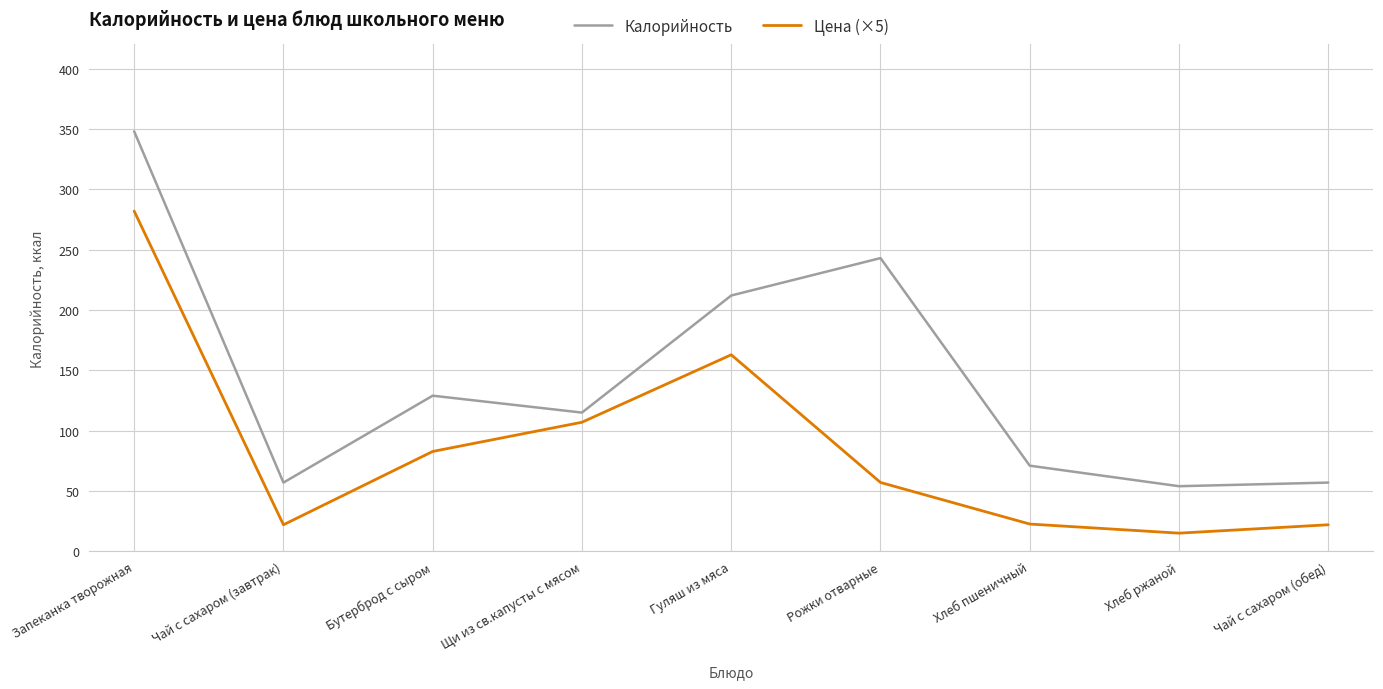

Which category has the highest value across all series?

Запеканка творожная